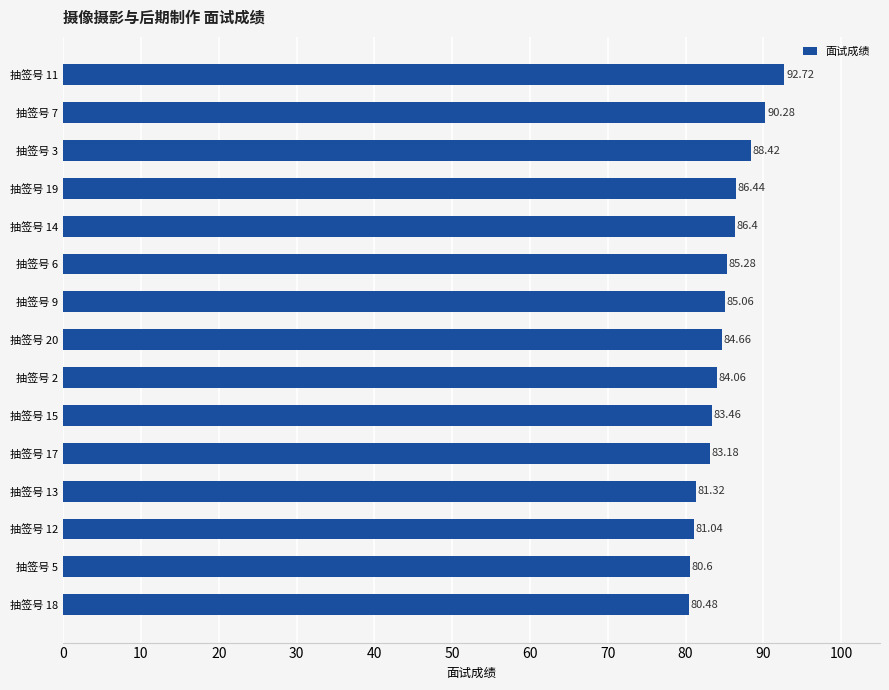

Which label corresponds to the largest value in the chart?

抽签号 11